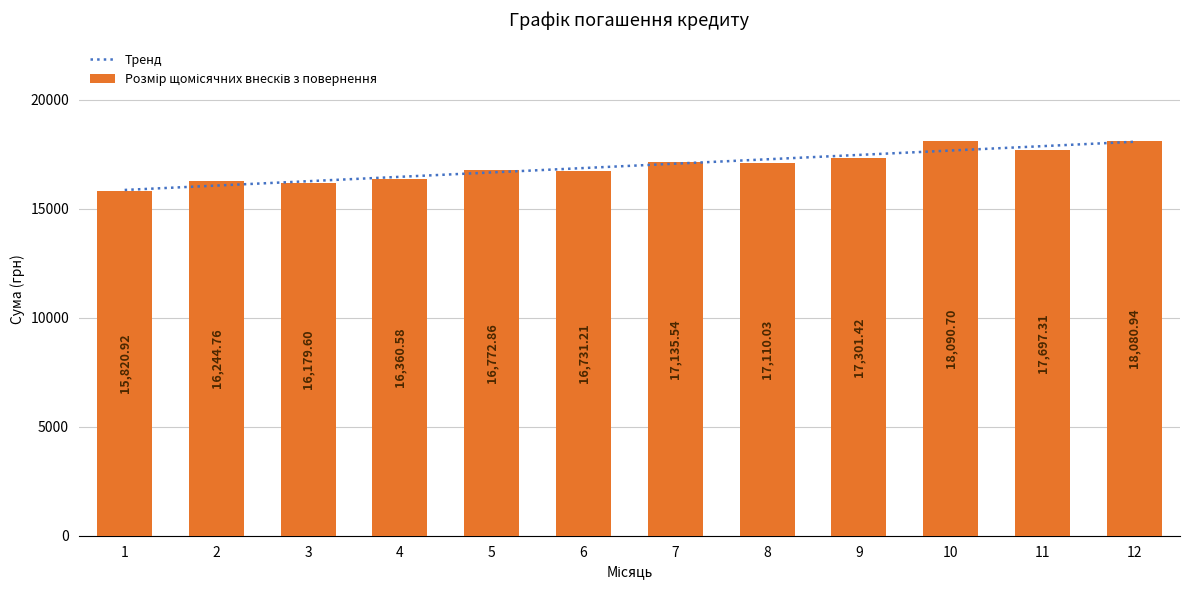

Which label corresponds to the smallest value in the chart?

1